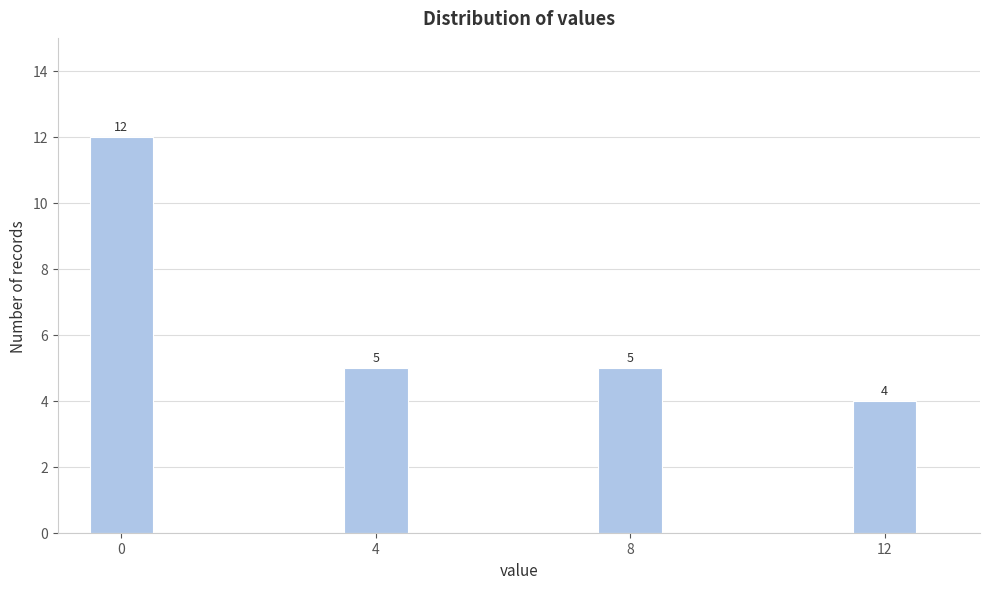

Read against the x-axis, roughly where is the centre of the tallest bar?

0.0